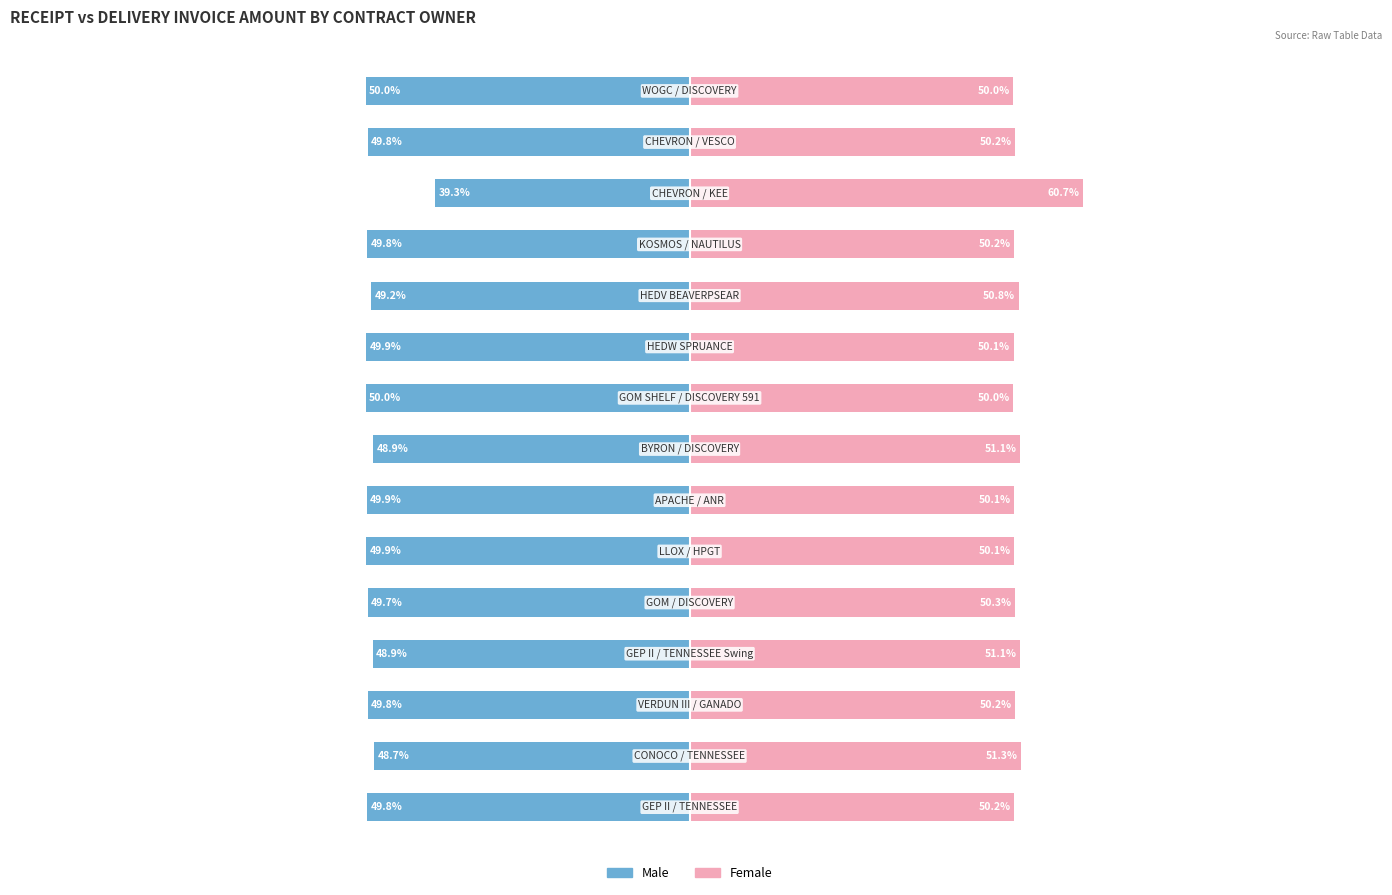

Count the number of categories in the chart.

15